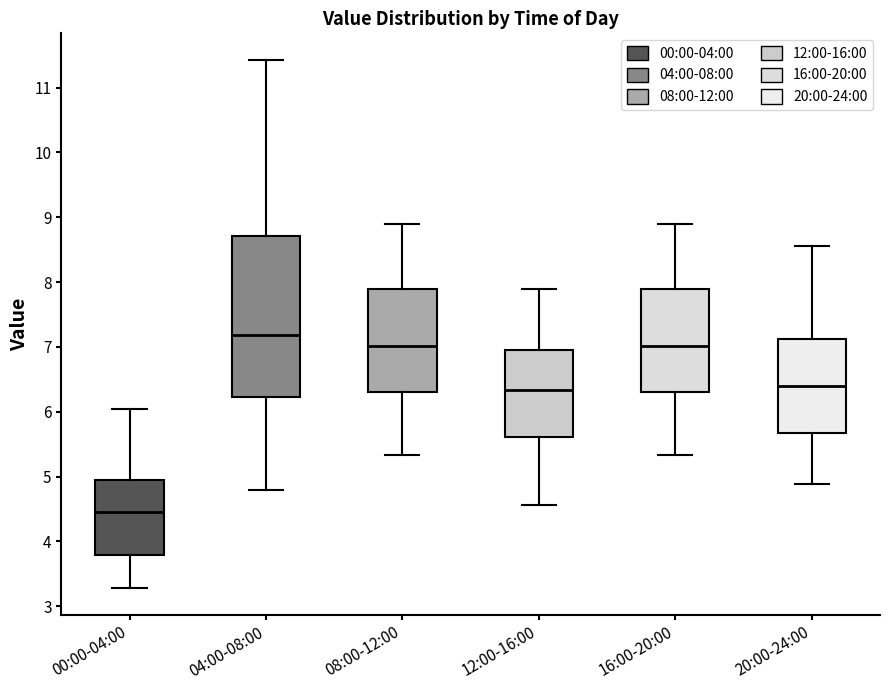

Which box has the lowest median line?

00:00-04:00